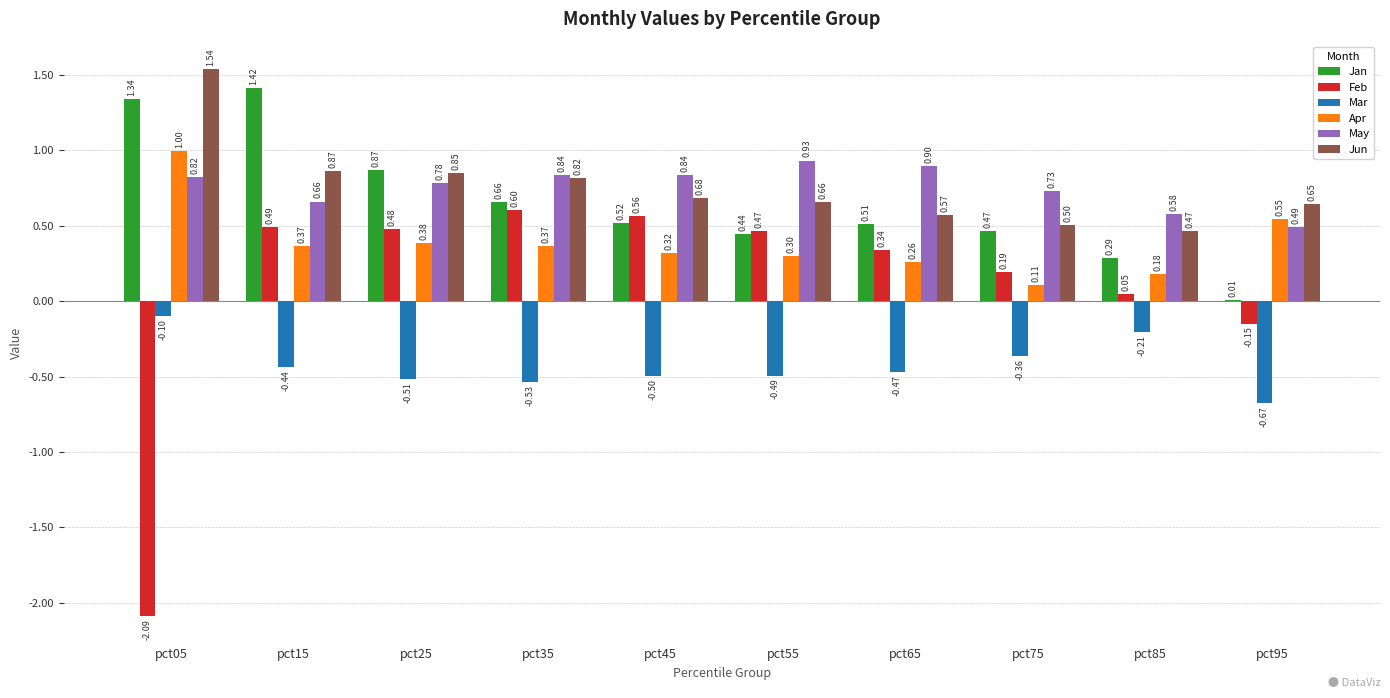

How many data points does each series have?

10